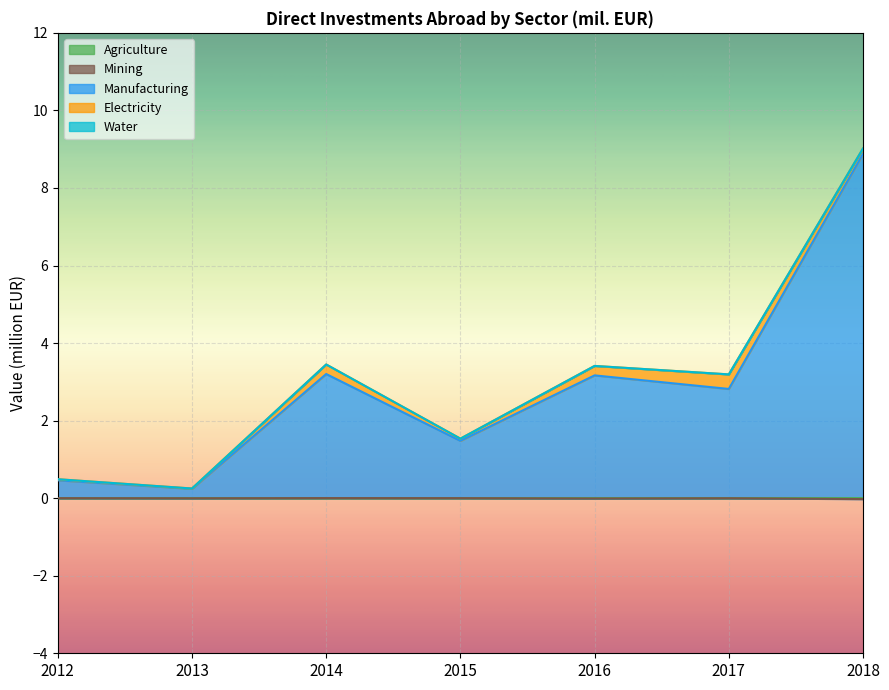

The Agriculture series shows 0.0 at 2014. True or false?

True